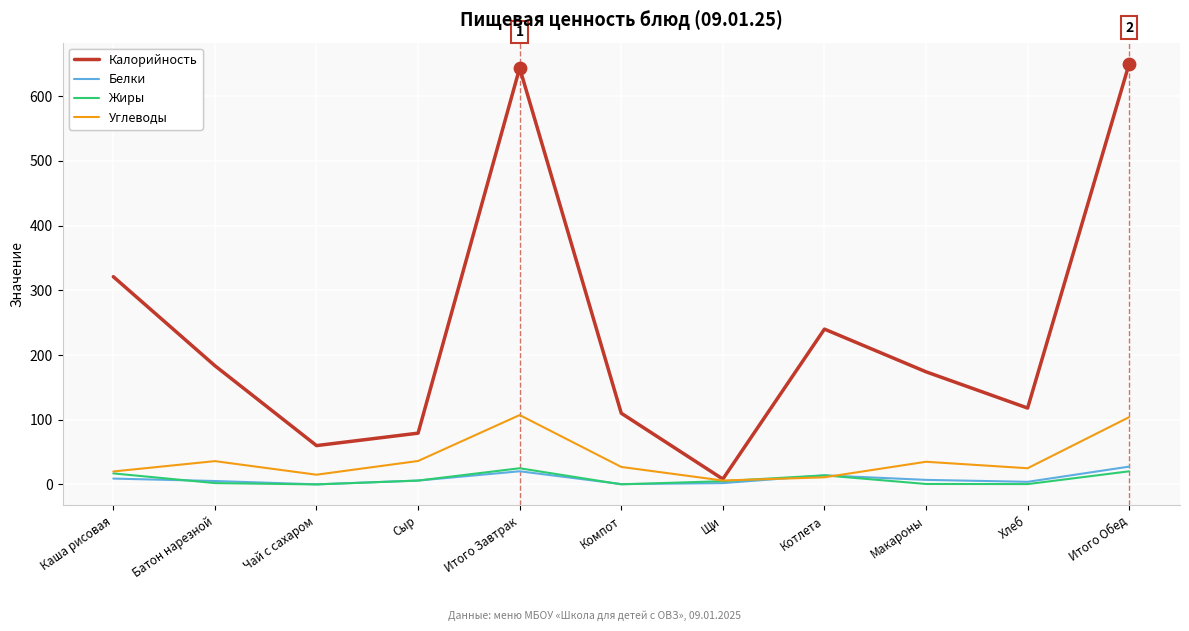

Which series has the largest total across all categories?

Калорийность